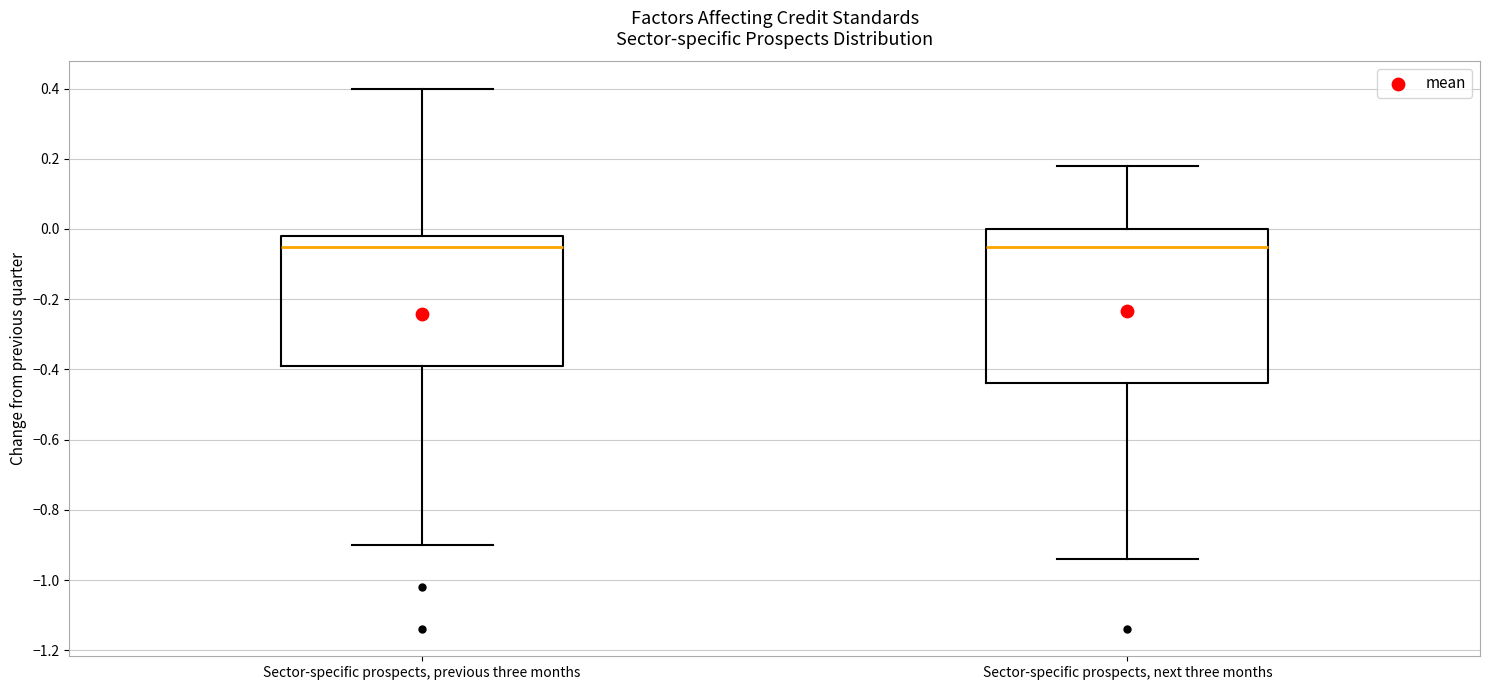

Where is the lower edge of the box for Sector-specific prospects, next three months on the y-axis? The values are not printed on the chart, so give them approximately, as read against the axis.

-0.44